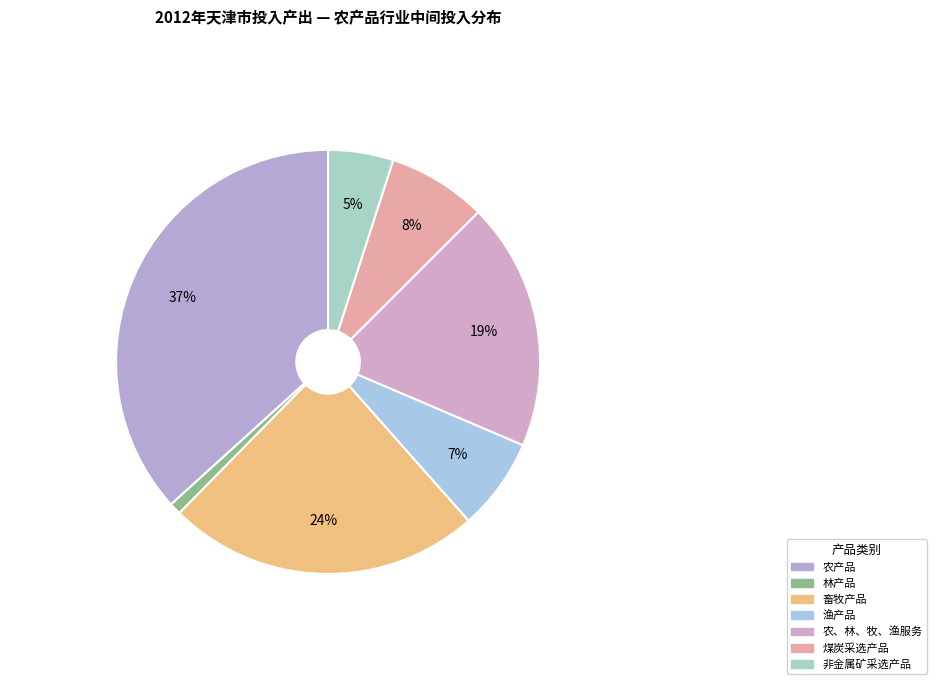

How many segments does this pie chart have?

7